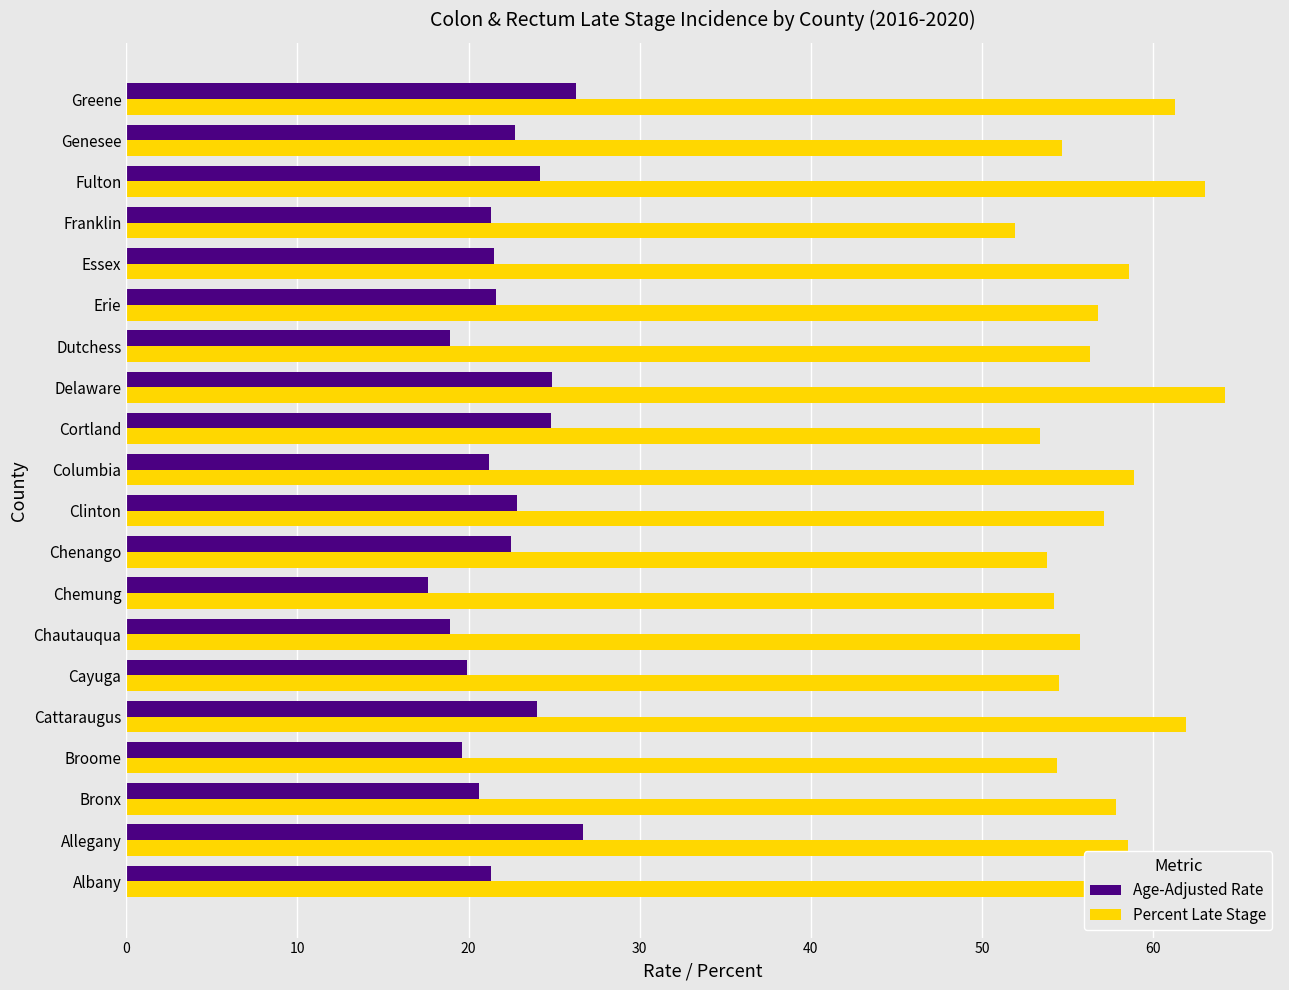

Rank the series at Erie from lowest to highest value.

Age-Adjusted Rate, Percent Late Stage